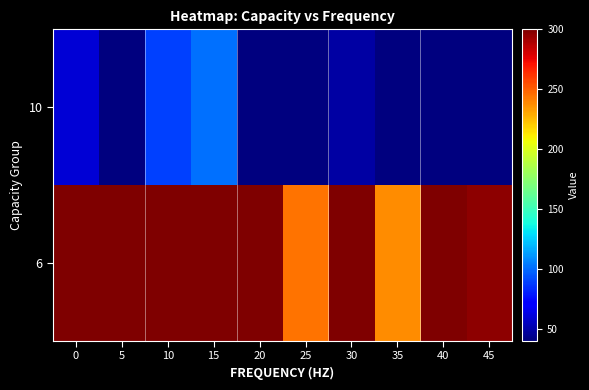

List the series in order of their peak value, highest first.

6, 10